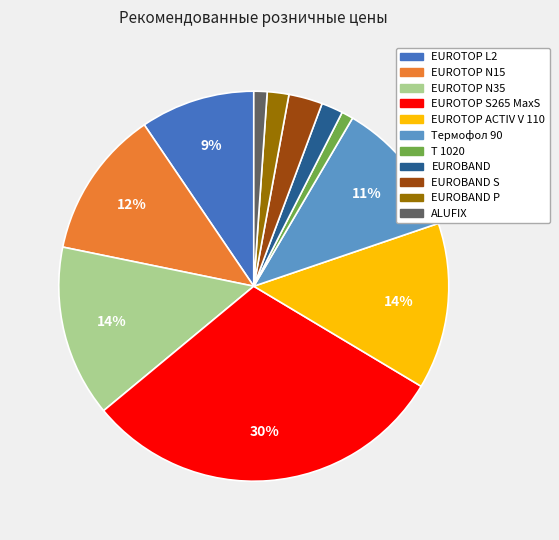

To the nearest percent, what is the difference between the largest and smallest slice percentages?

29%